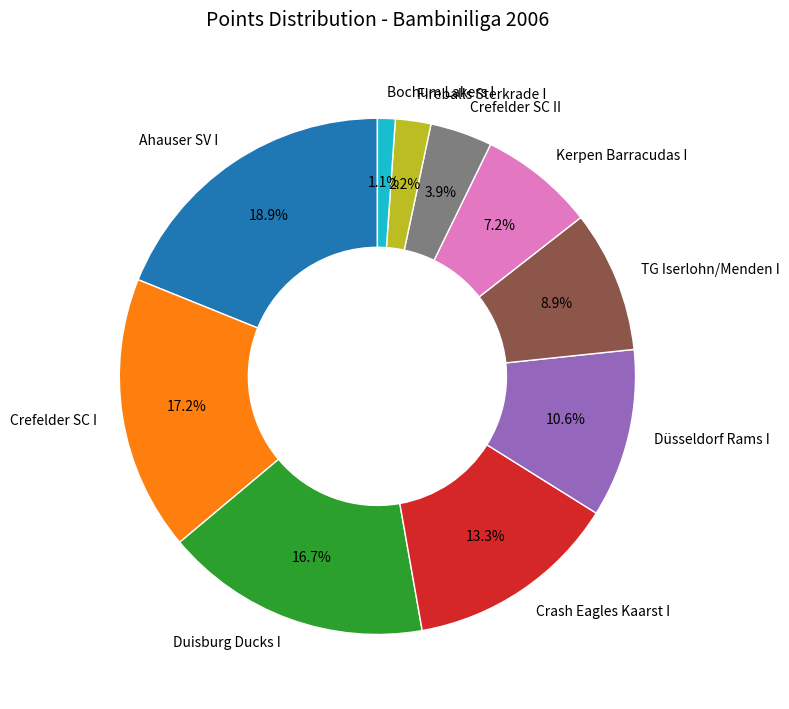

Count the number of slices in the pie.

10